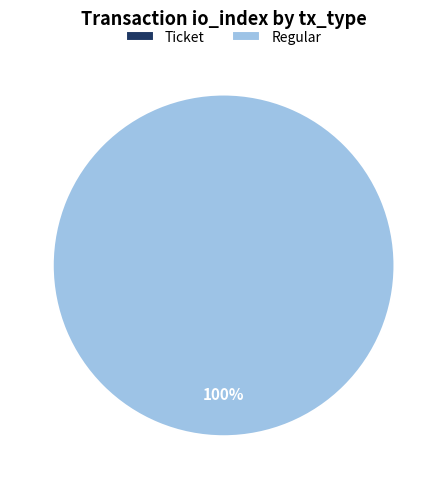

To the nearest percent, what is the difference between the Ticket and Regular slice percentages?

100%